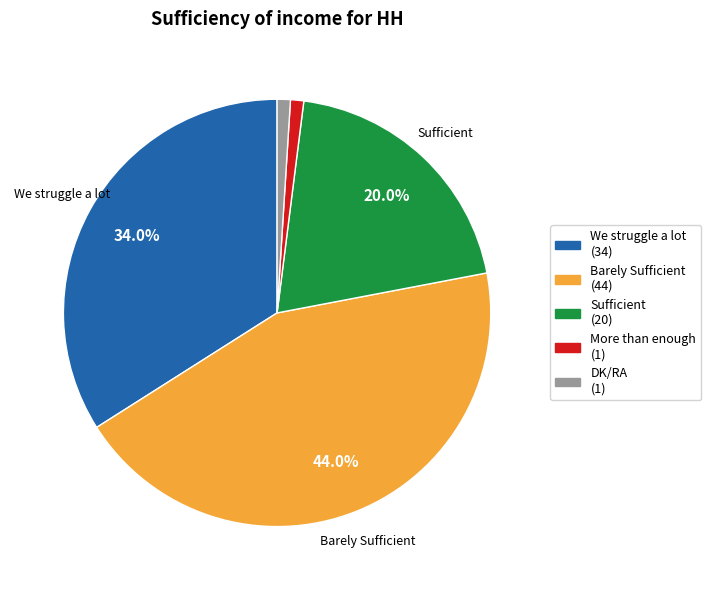

Count the number of slices in the pie.

5